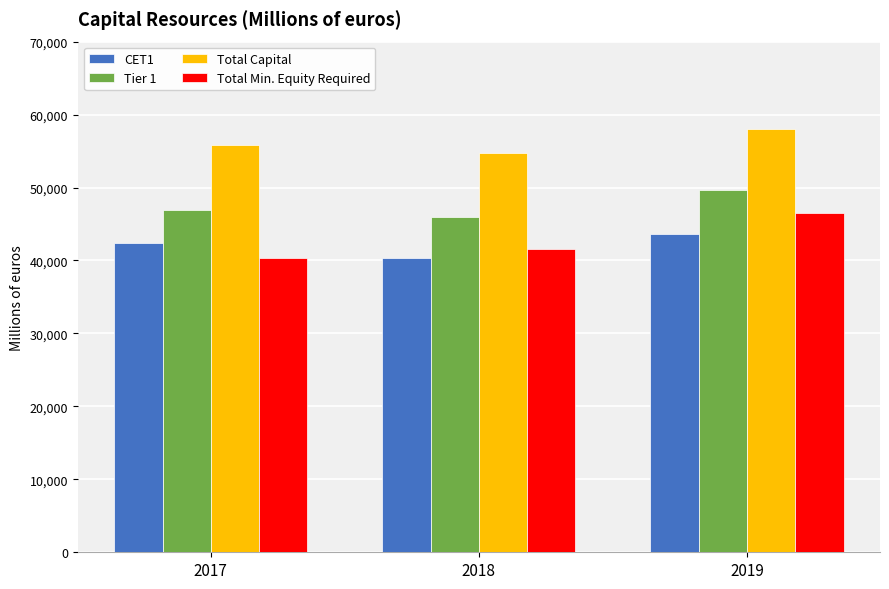

At how many categories does at least one series exceed 52392?

3